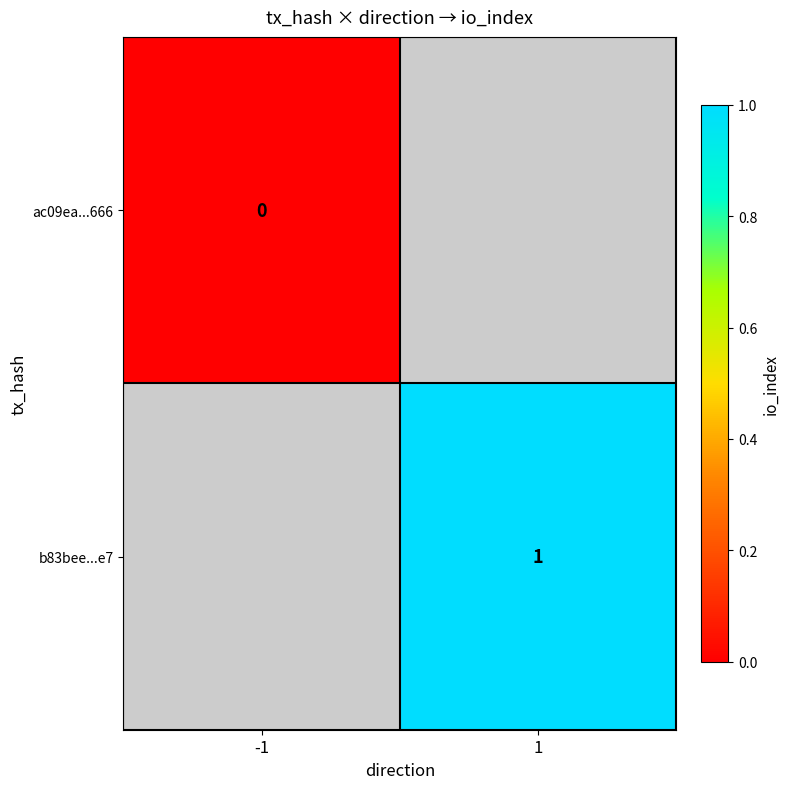

What is the greatest value displayed?

1.0